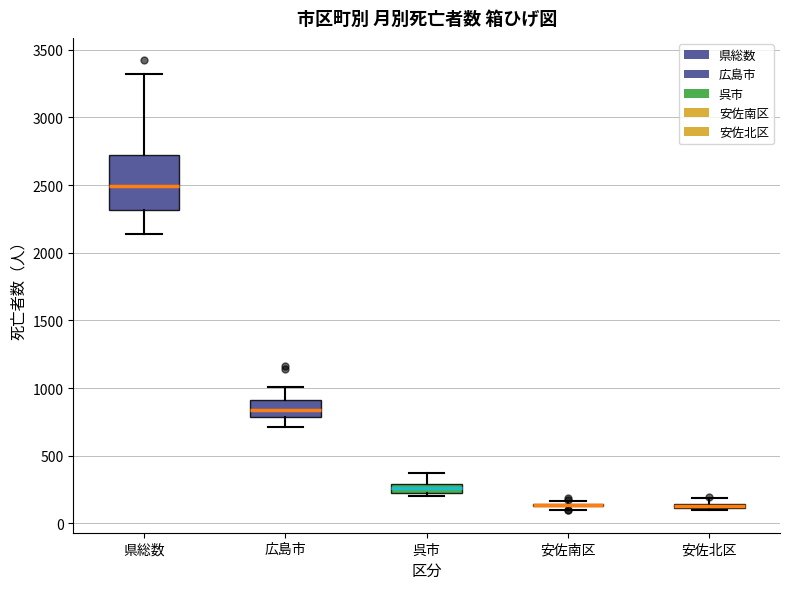

Which box is the tallest, from its lower edge to its upper edge?

県総数